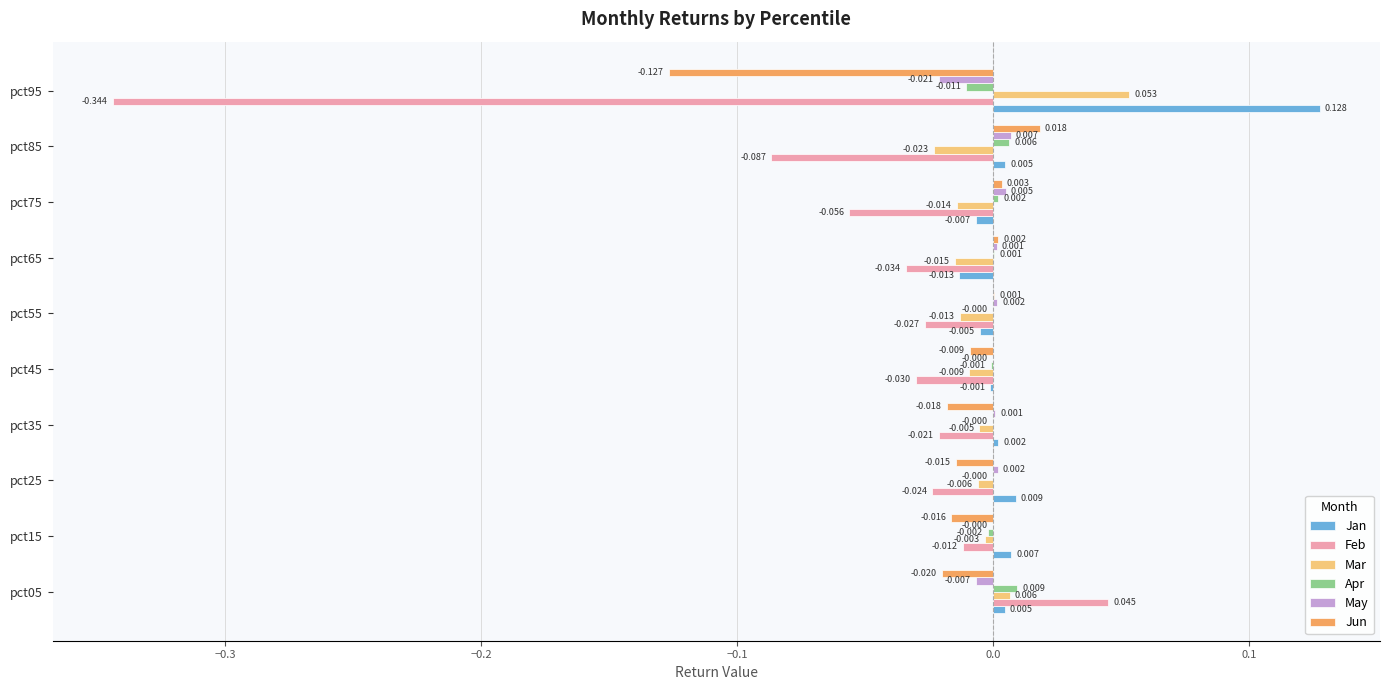

Which series has the largest total across all categories?

Jan